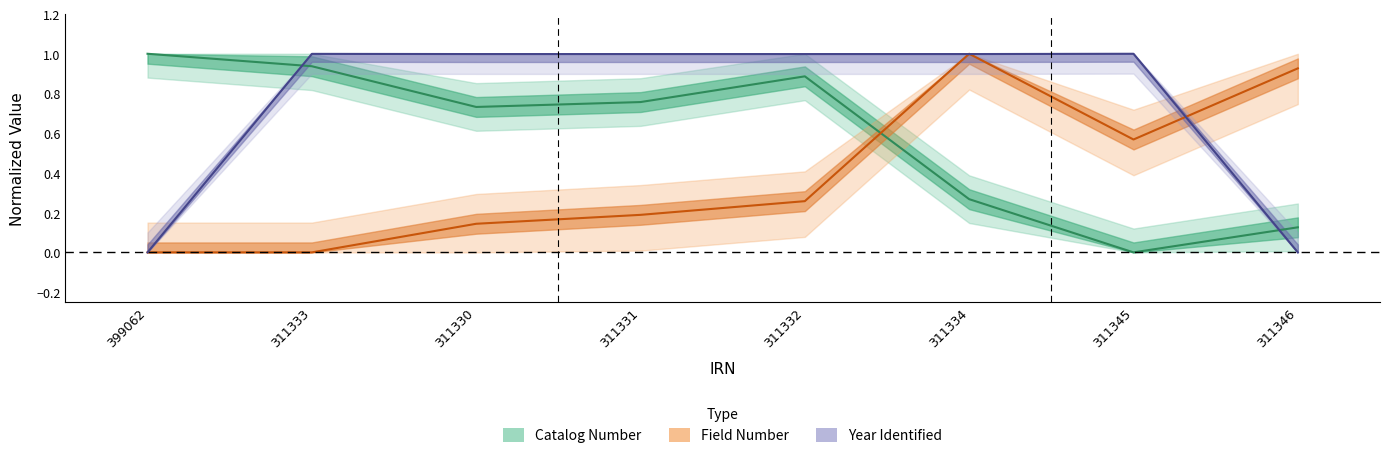

Which series has the largest total across all categories?

Year Identified